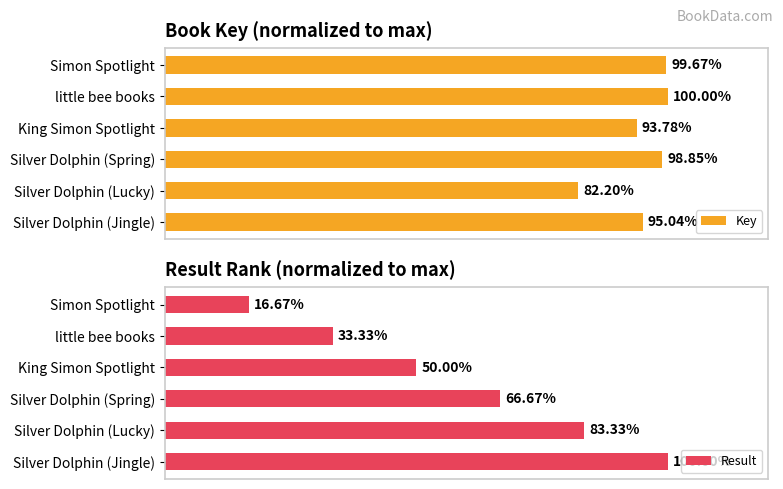

At which label is Result closest to 58?

King Simon Spotlight